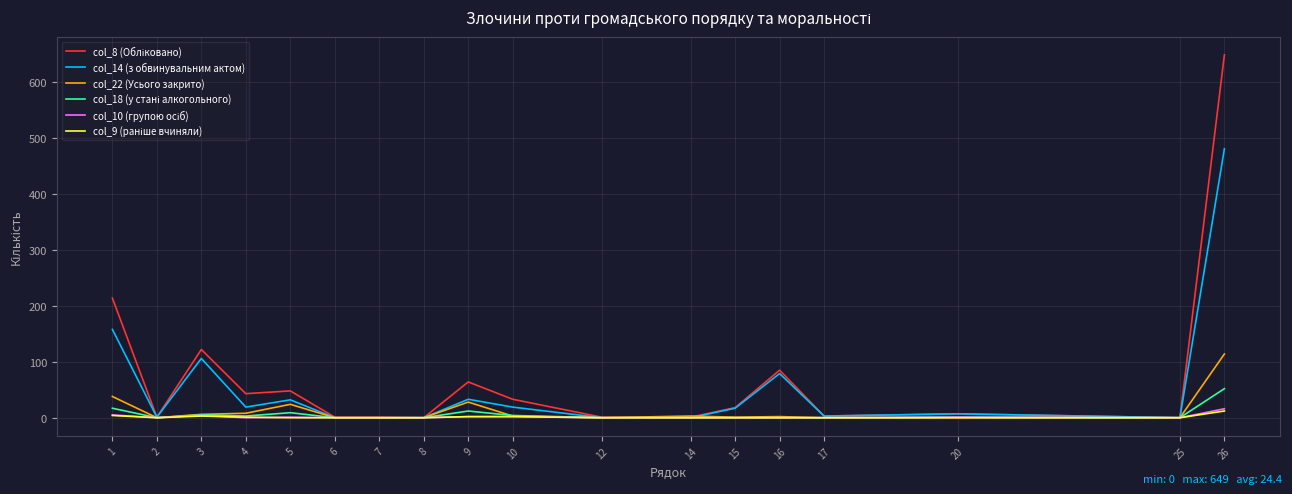

The col_22 (Усього закрито) series shows 114 at 26. True or false?

True